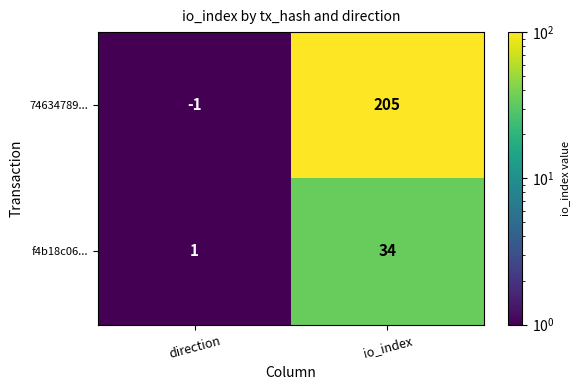

Where is 74634789... nearest to the value 102?

direction